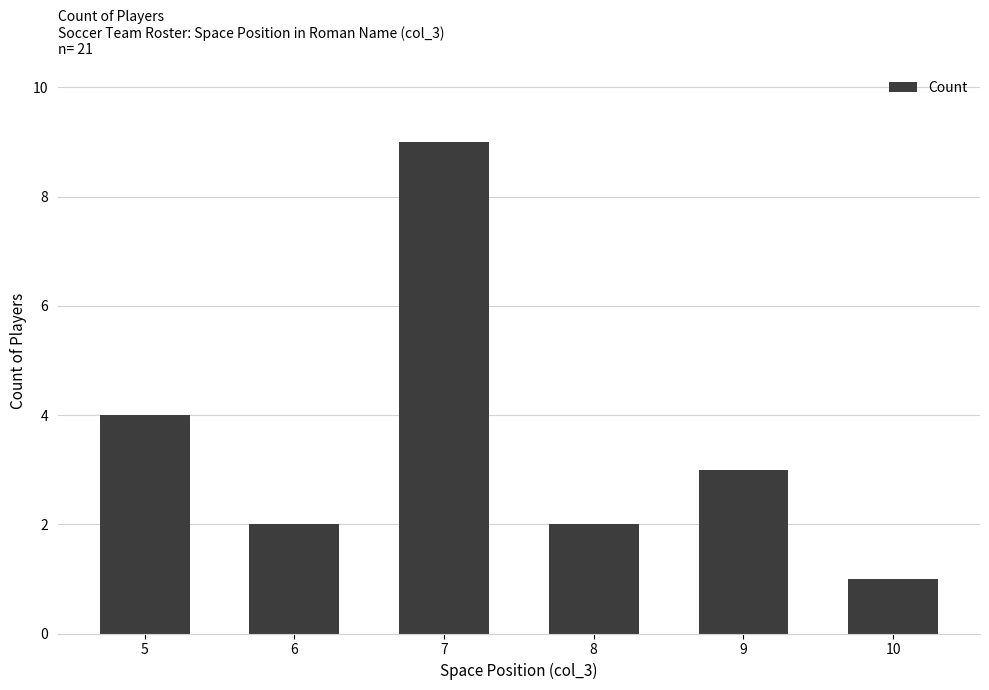

Read the value at 7.

9